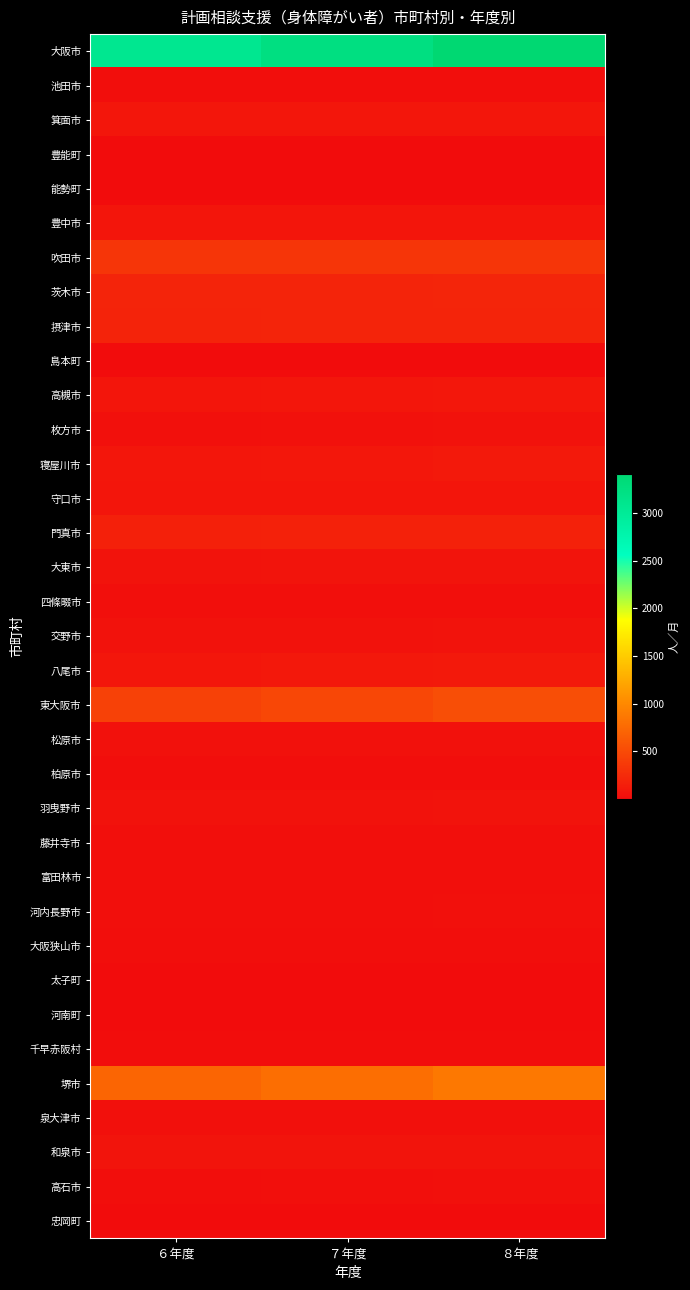

Rank the series at ６年度 from lowest to highest value.

忠岡町, 島本町, 能勢町, 河南町, 豊能町, 太子町, 千早赤阪村, 池田市, 柏原市, 大阪狭山市, 高石市, 四條畷市, 藤井寺市, 富田林市, 河内長野市, 枚方市, 泉大津市, 松原市, 交野市, 羽曳野市, 大東市, 和泉市, 守口市, 豊中市, 高槻市, 箕面市, 寝屋川市, 八尾市, 門真市, 摂津市, 茨木市, 吹田市, 東大阪市, 堺市, 大阪市